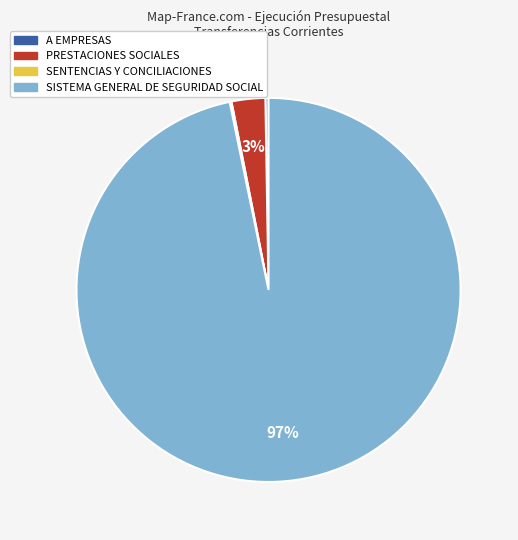

The SISTEMA GENERAL DE SEGURIDAD SOCIAL slice represents 97% of the pie. True or false?

True